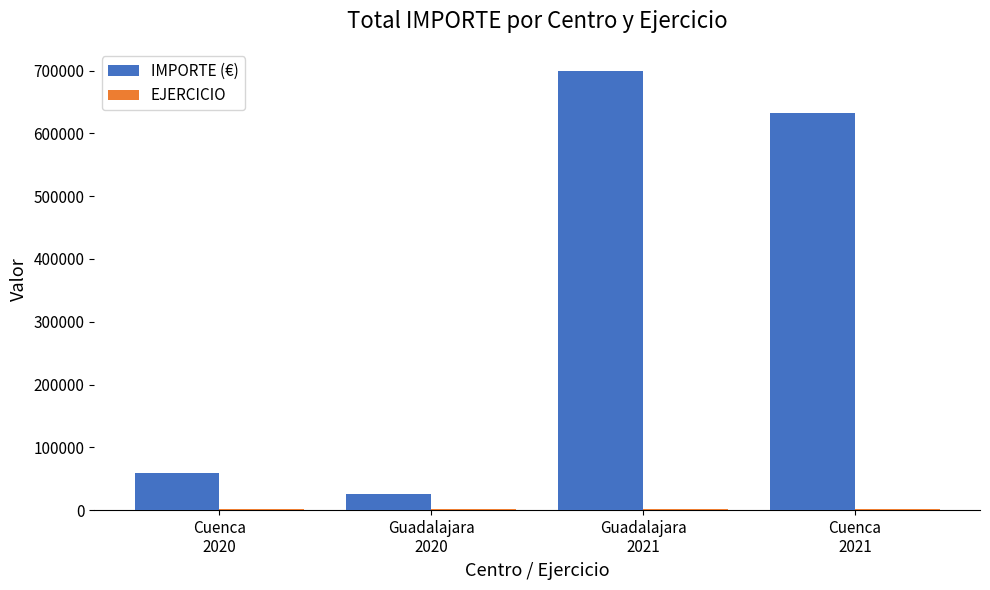

What is the sum of the IMPORTE (€) values at Cuenca
2020 and Guadalajara
2020?

85382.7